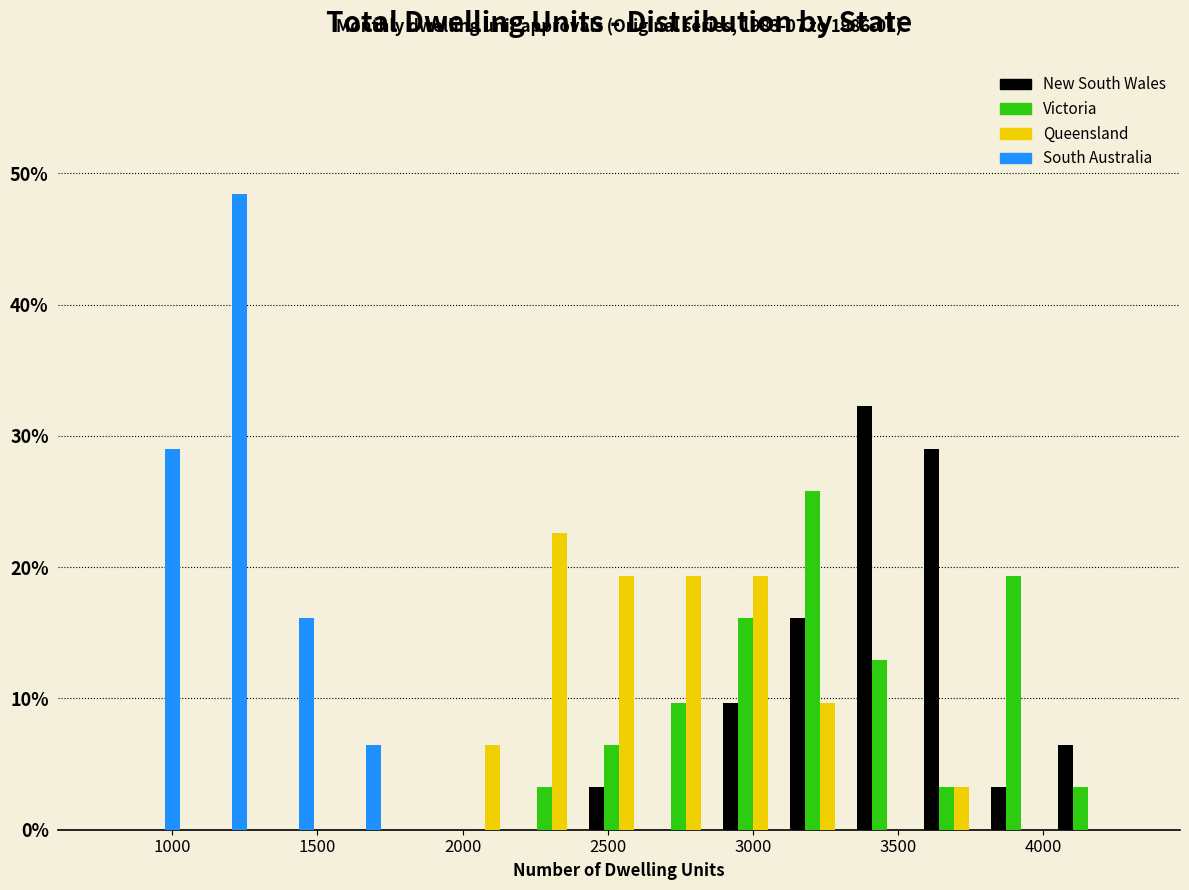

In the Victoria series, which range on the x-axis has the tallest bar?

3100 to 3350